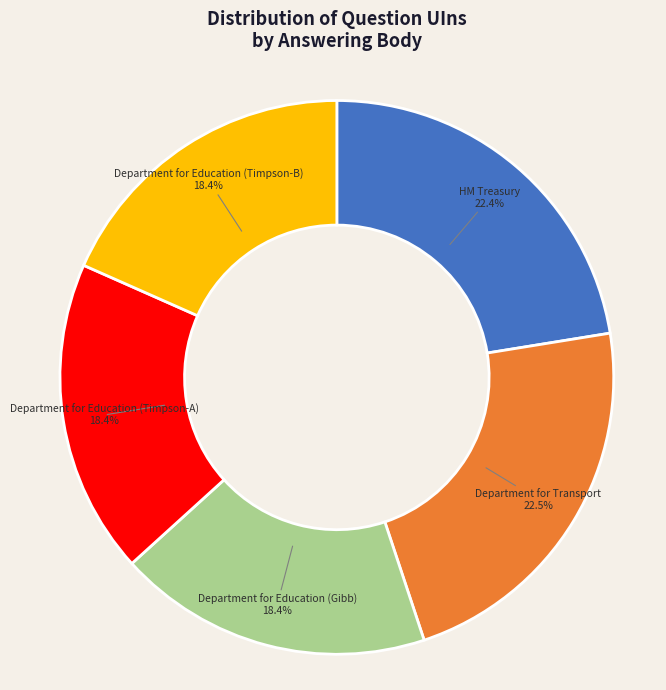

To the nearest percent, what is the difference between the largest and smallest slice percentages?

4%